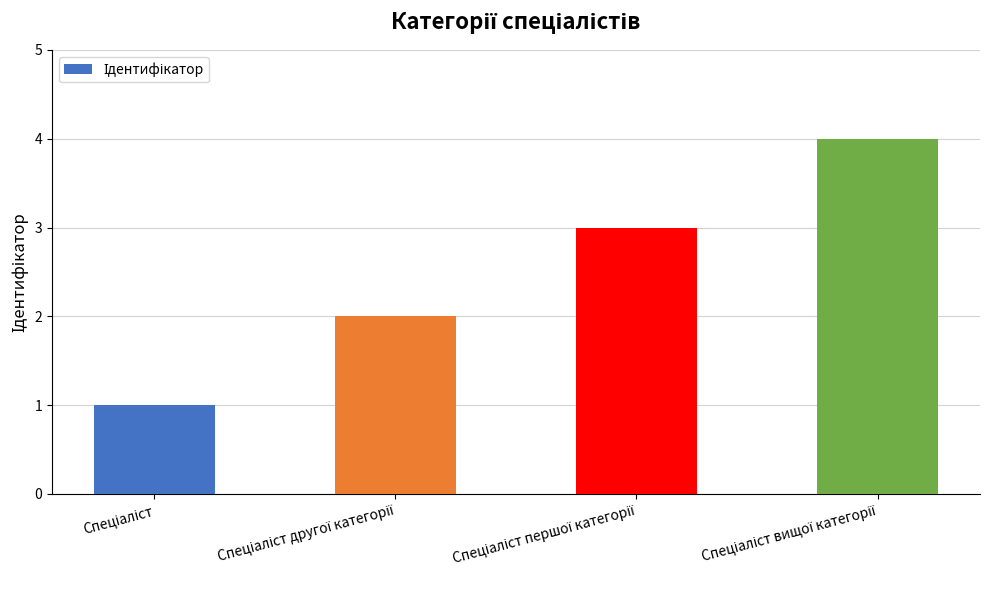

What is the difference between the maximum and minimum values?

3